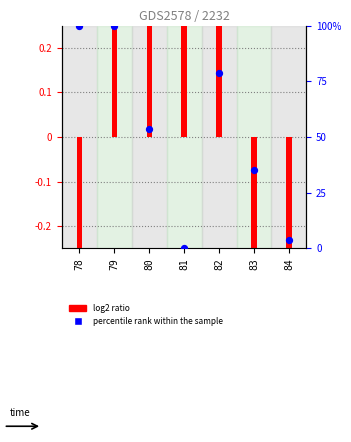

What are all the series names shown in the legend?

log2 ratio, percentile rank within the sample